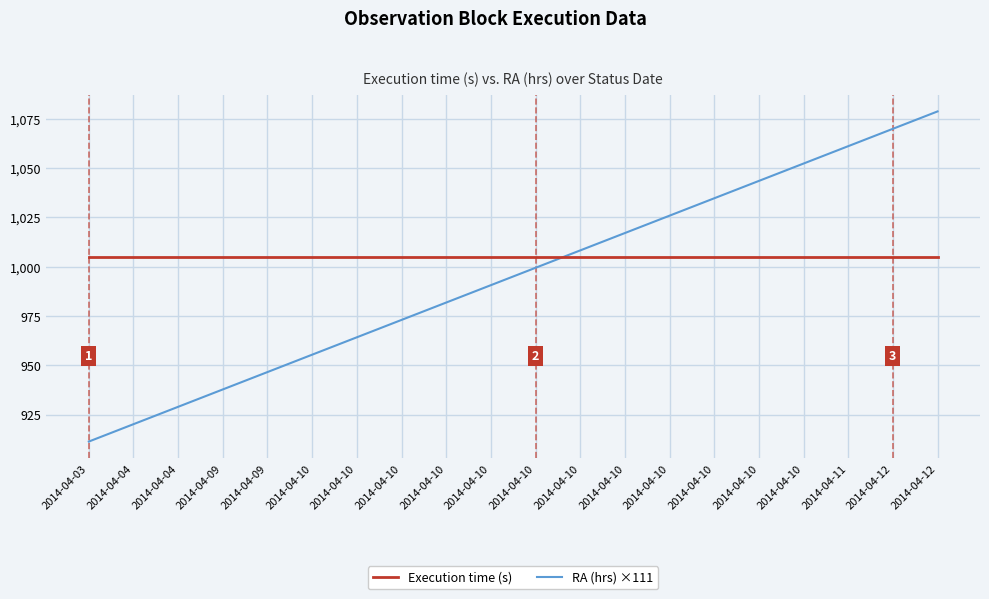

At how many categories does at least one series exceed 941?

20